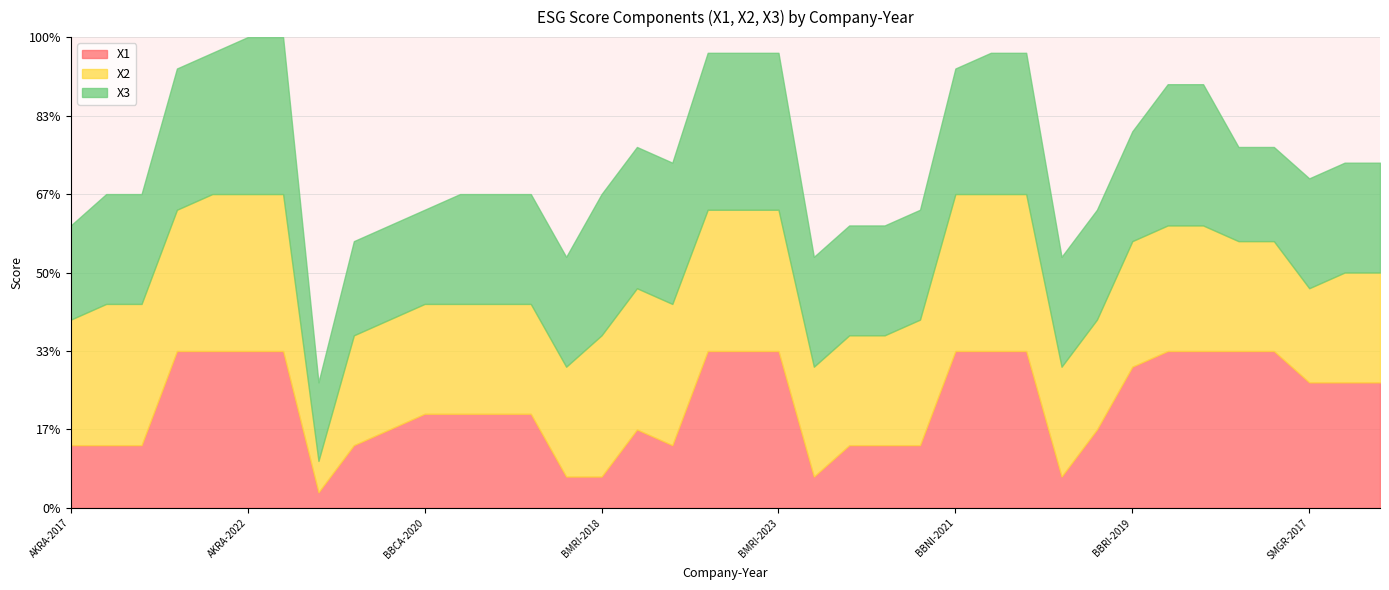

At which label is X2 closest to 0?

BBCA-2017